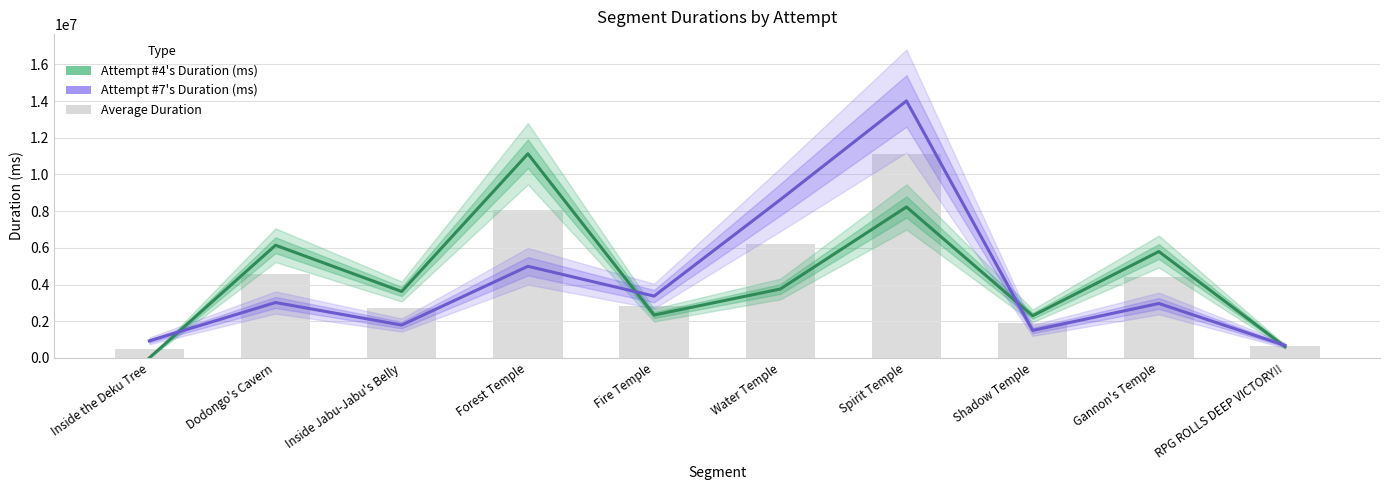

What position from the right is Fire Temple?

6